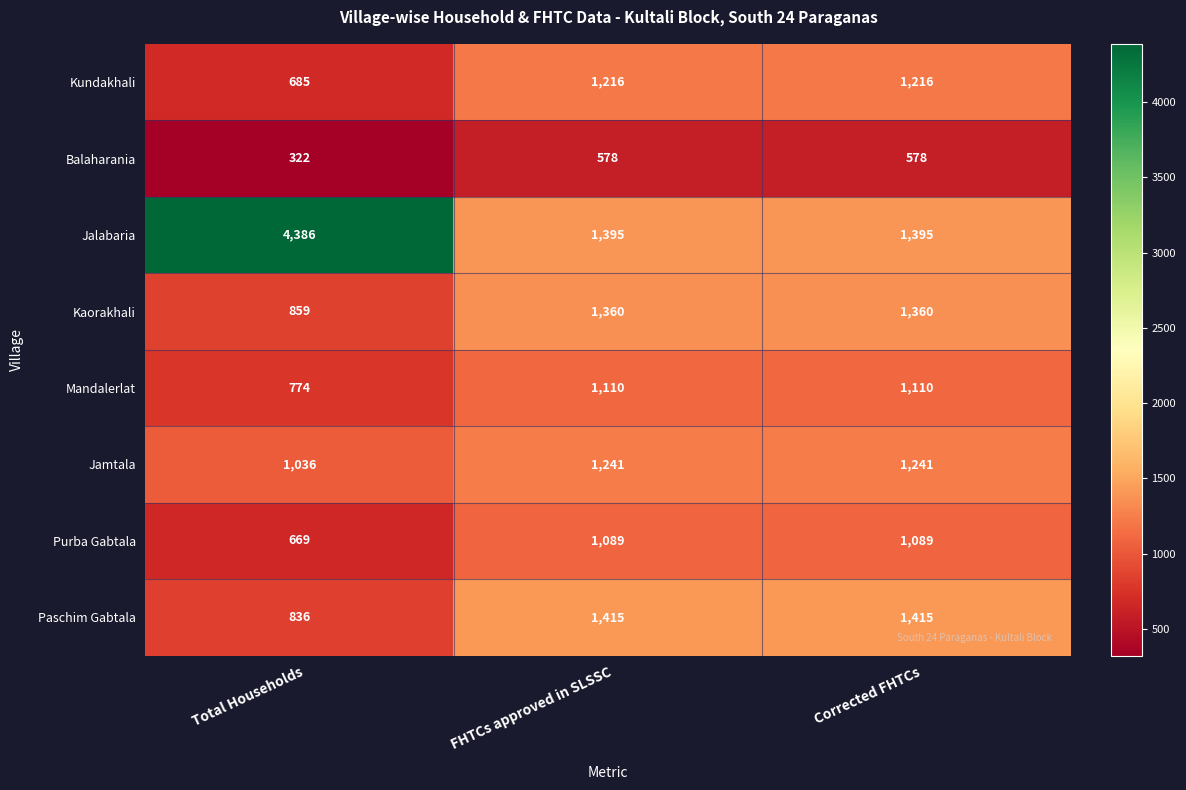

What is the greatest value displayed?

4386